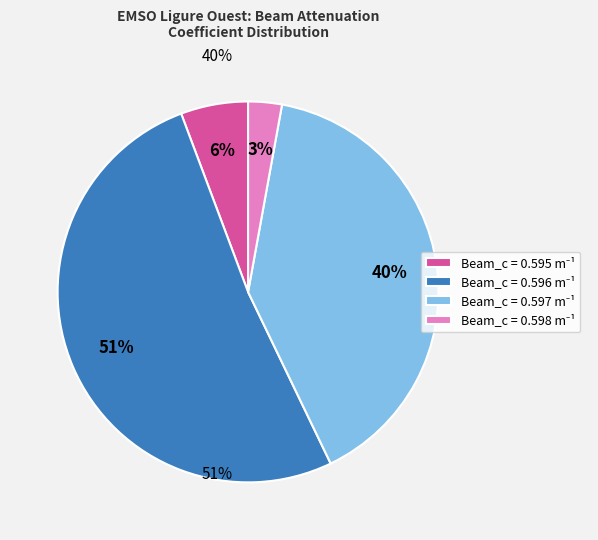

To the nearest percent, what is the average slice percentage?

25%